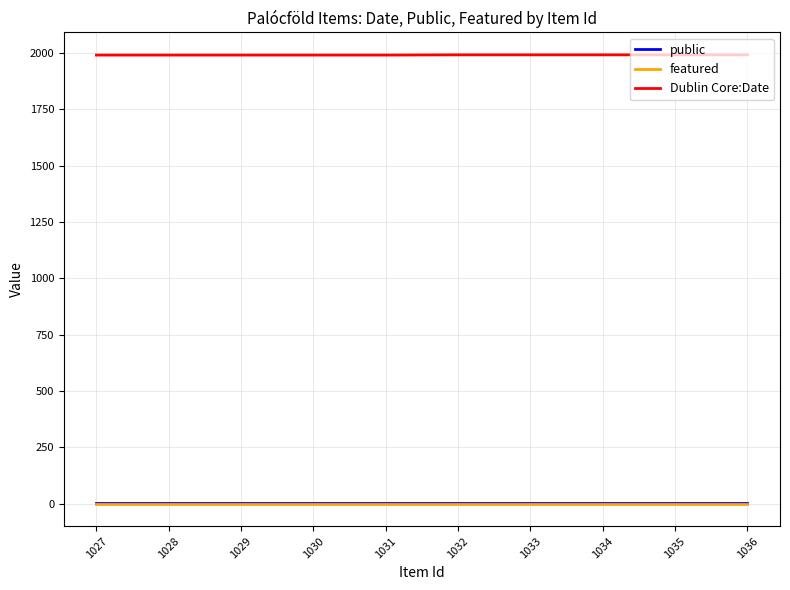

What is the greatest value displayed?

1992